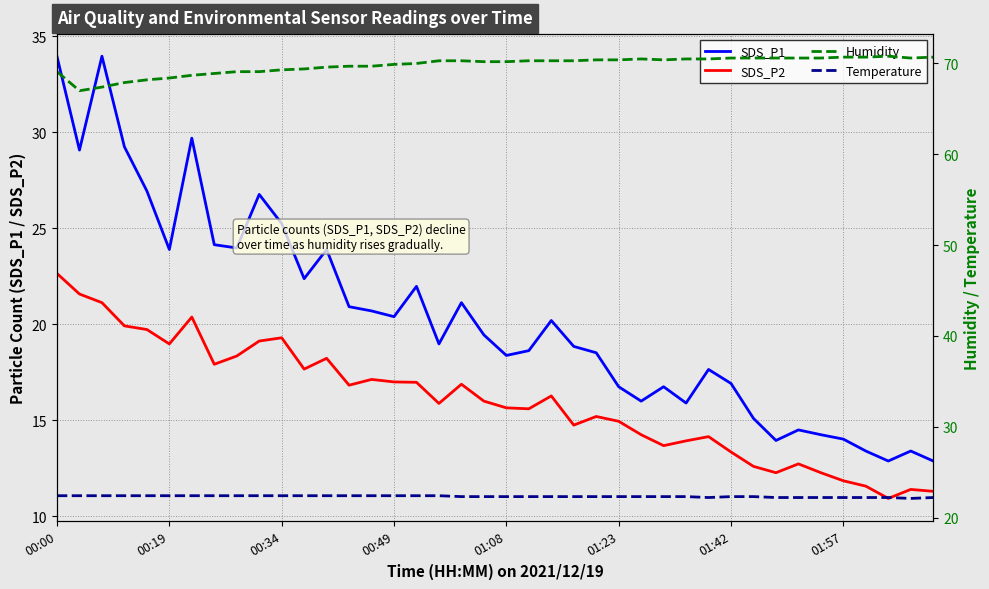

True or false: SDS_P2 and SDS_P1 cross at least once.

False